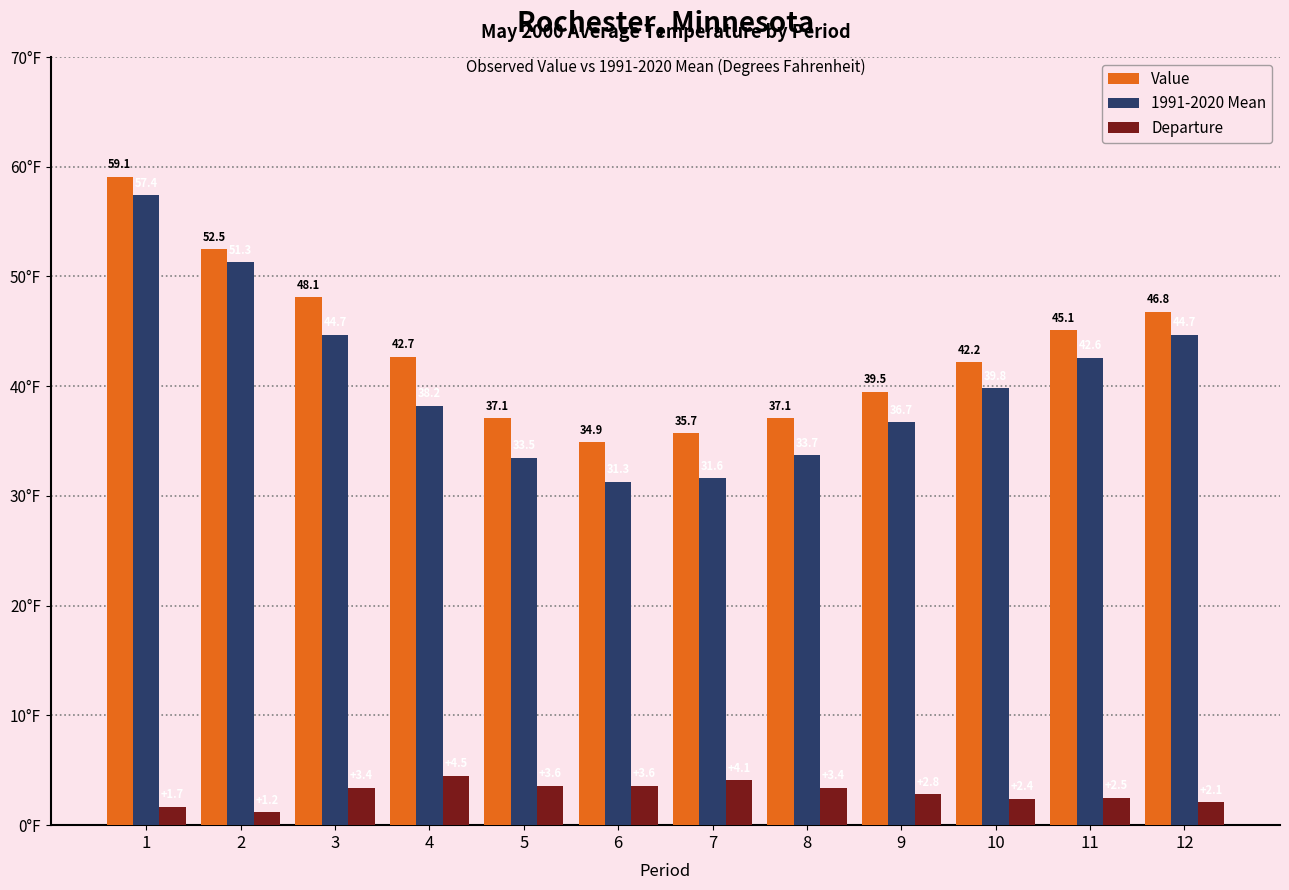

Where does the 1991-2020 Mean series first go above 39?

1